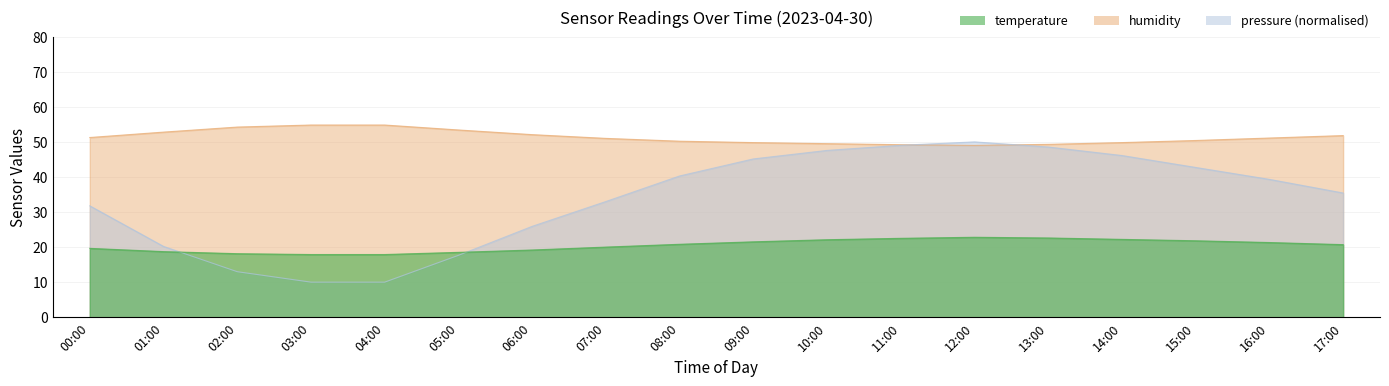

What is the value of the pressure_scaled point at the 7th from the left?

25.9